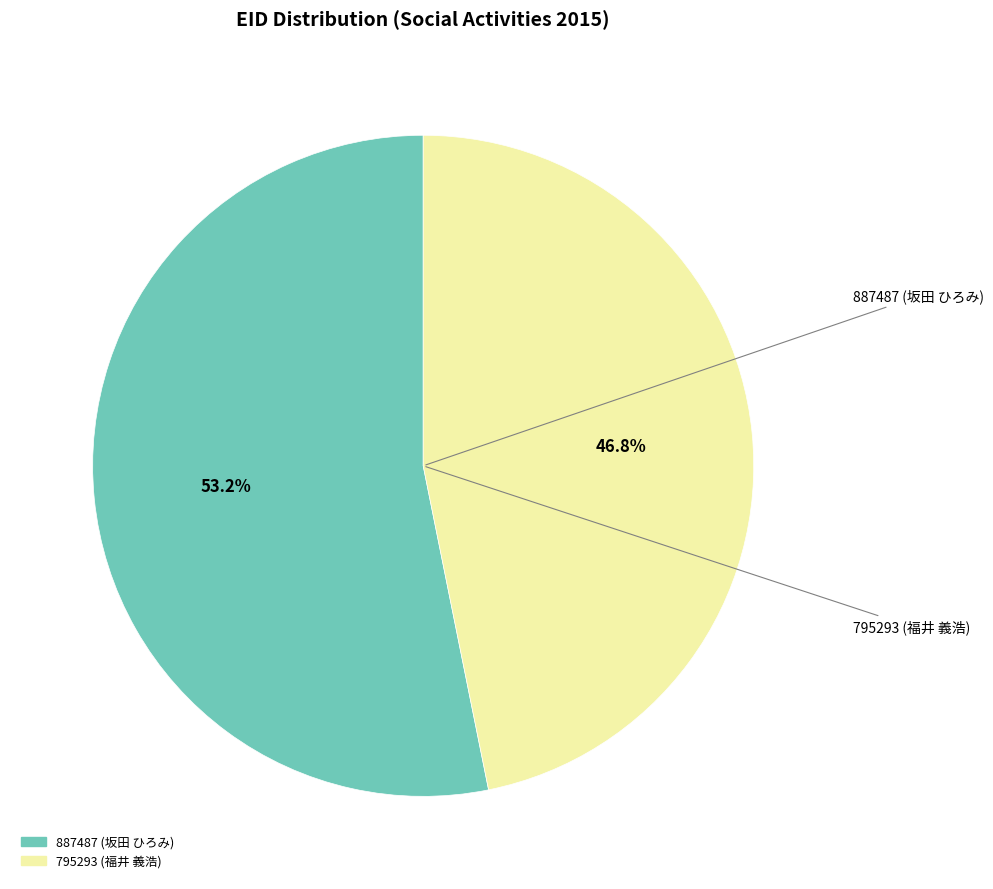

Does any single category account for the majority?

Yes